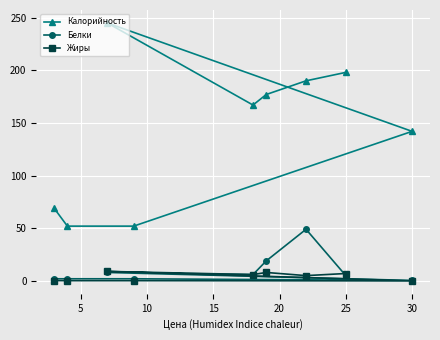

True or false: Калорийность and Белки intersect in this chart.

False